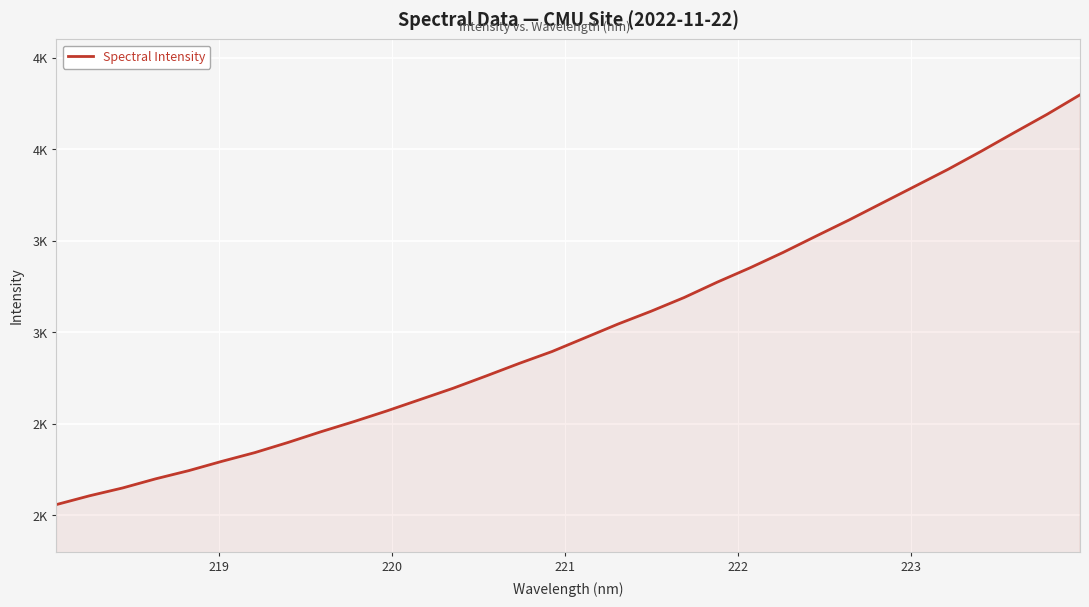

Is this an area chart (filled region under the line)?

Yes